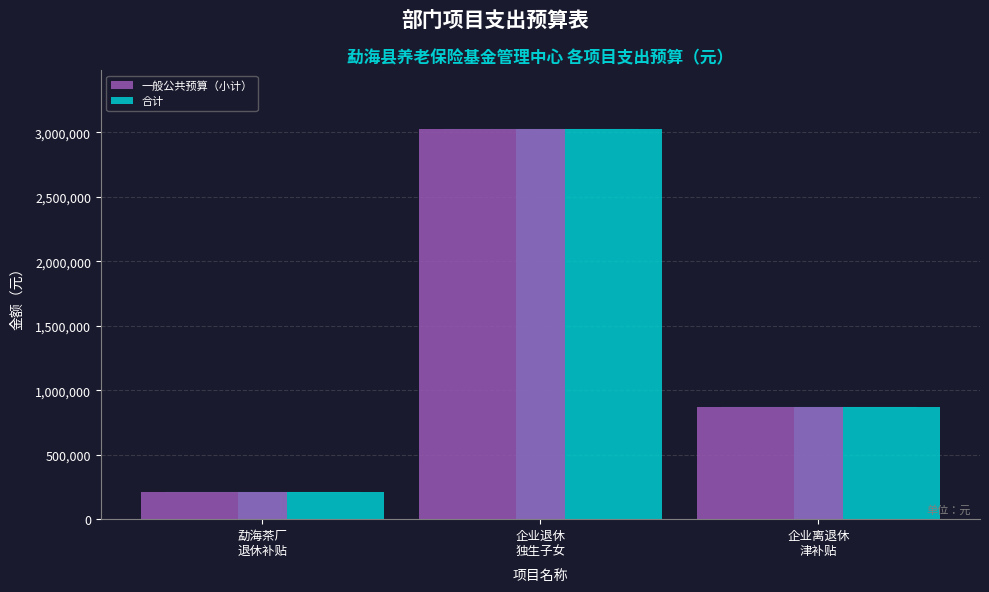

Reading left to right, extract all data points from this chart.

一般公共预算（小计）: 勐海茶厂
退休补贴=211494	企业退休
独生子女=3027384	企业离退休
津补贴=873817
合计: 勐海茶厂
退休补贴=211494	企业退休
独生子女=3027384	企业离退休
津补贴=873817